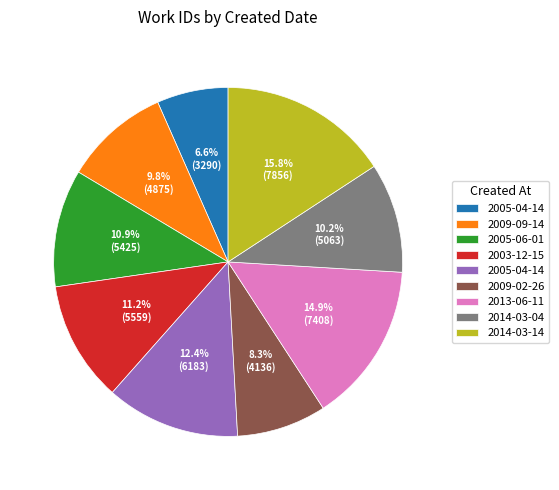

Is there any slice that represents more than half of the pie?

No